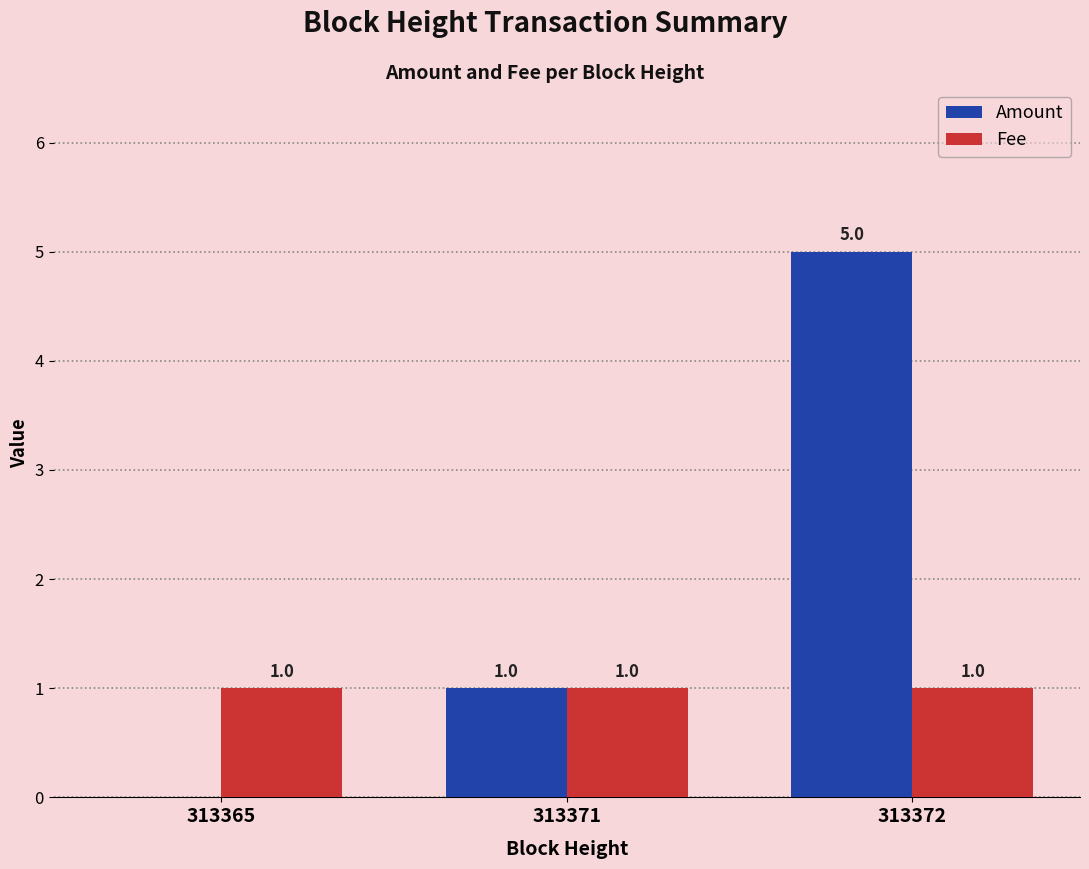

The value of Fee at 313365 is 0. True or false?

False